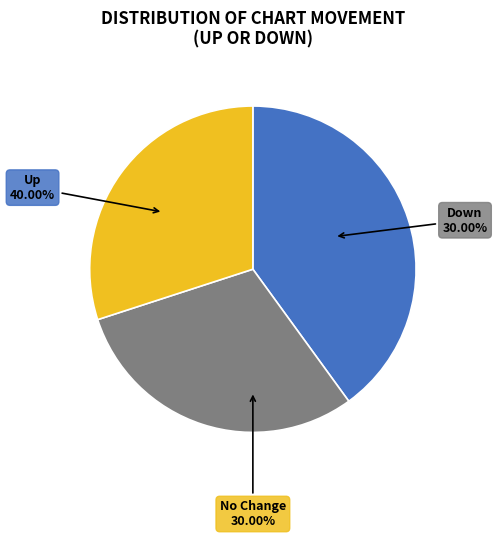

To the nearest percent, what is the difference between the largest and smallest slice percentages?

10%